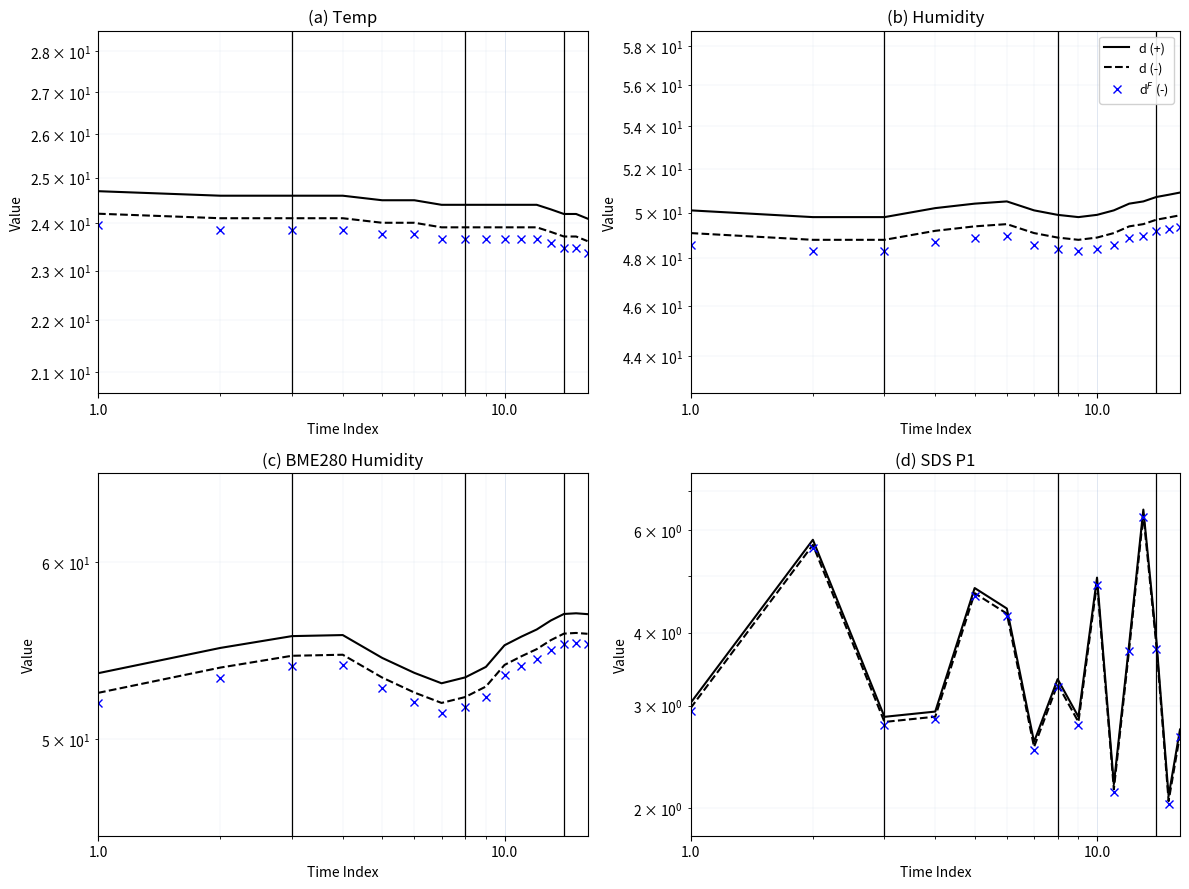

What is the highest value of the Temp series?

24.7